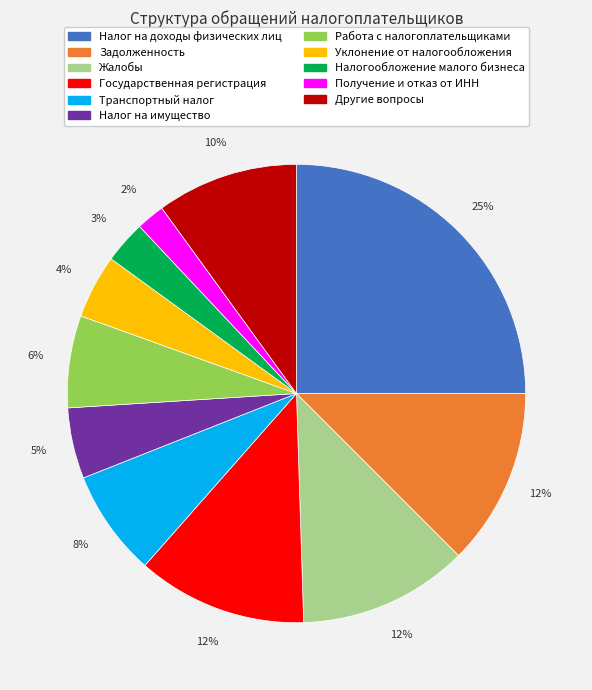

Which slice is the smallest?

Получение и отказ от ИНН